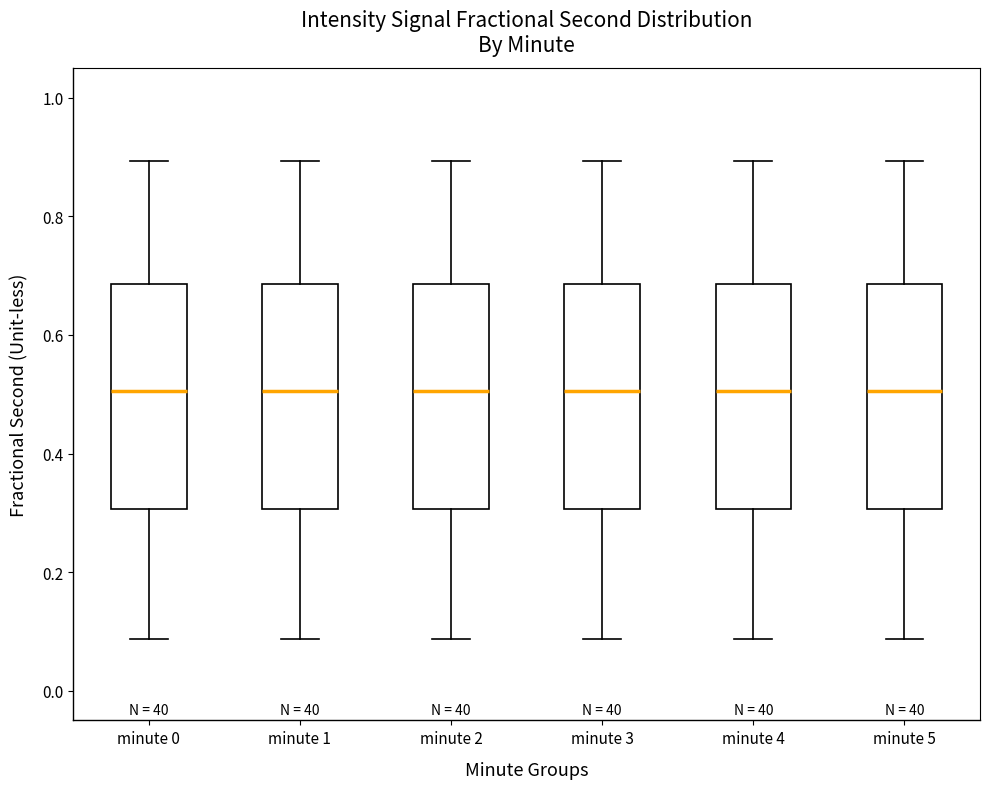

Reading left to right, transcribe this box plot: for each box, give where its median line is, the range the box spans, and where its two whiskers end, as read against the y-axis. The values are not printed on the chart, so give them approximately, as read against the axis.

minute 0: median 0.50, box 0.30 to 0.68, whiskers 0.08 to 0.90
minute 1: median 0.50, box 0.30 to 0.68, whiskers 0.08 to 0.90
minute 2: median 0.50, box 0.30 to 0.68, whiskers 0.08 to 0.90
minute 3: median 0.50, box 0.30 to 0.68, whiskers 0.08 to 0.90
minute 4: median 0.50, box 0.30 to 0.68, whiskers 0.08 to 0.90
minute 5: median 0.50, box 0.30 to 0.68, whiskers 0.08 to 0.90